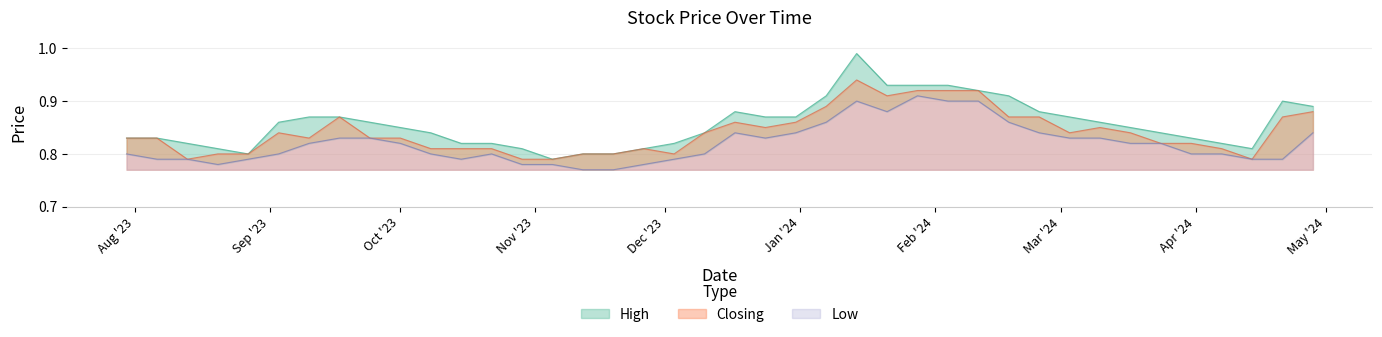

Which series has the largest total across all categories?

High